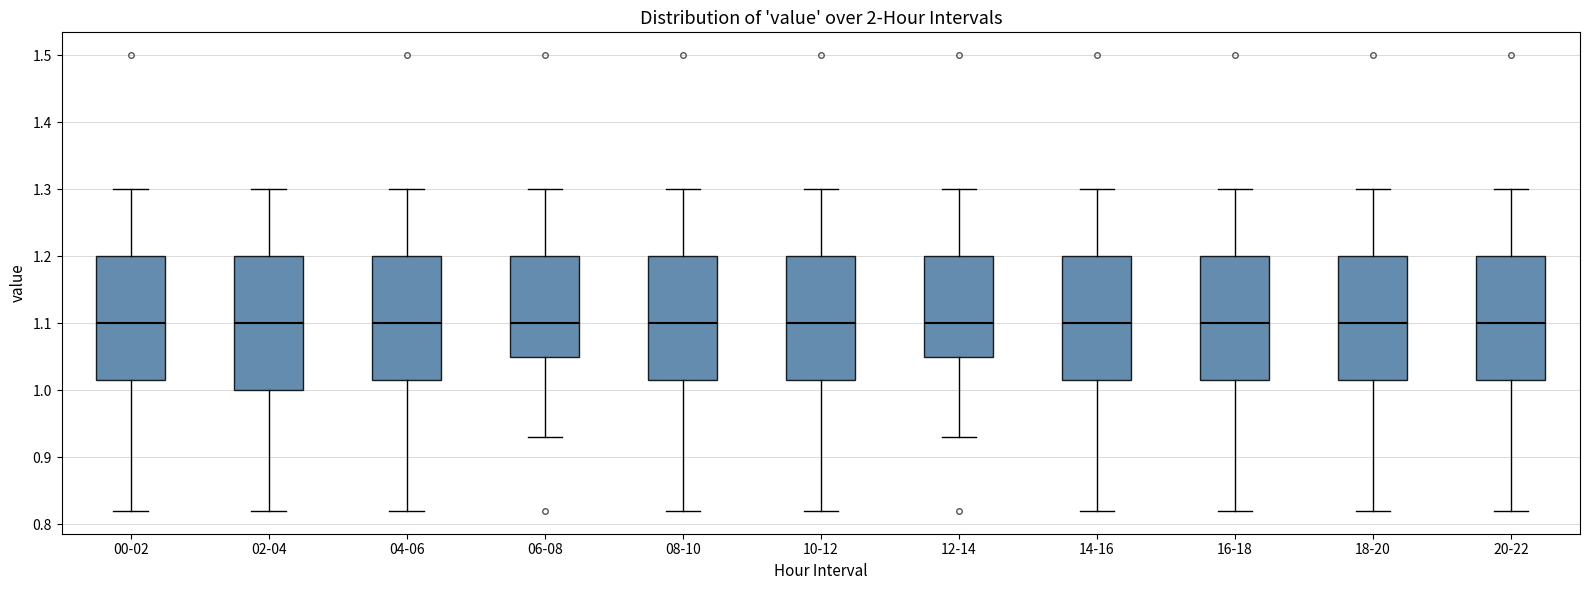

Which box is the tallest, from its lower edge to its upper edge?

02-04